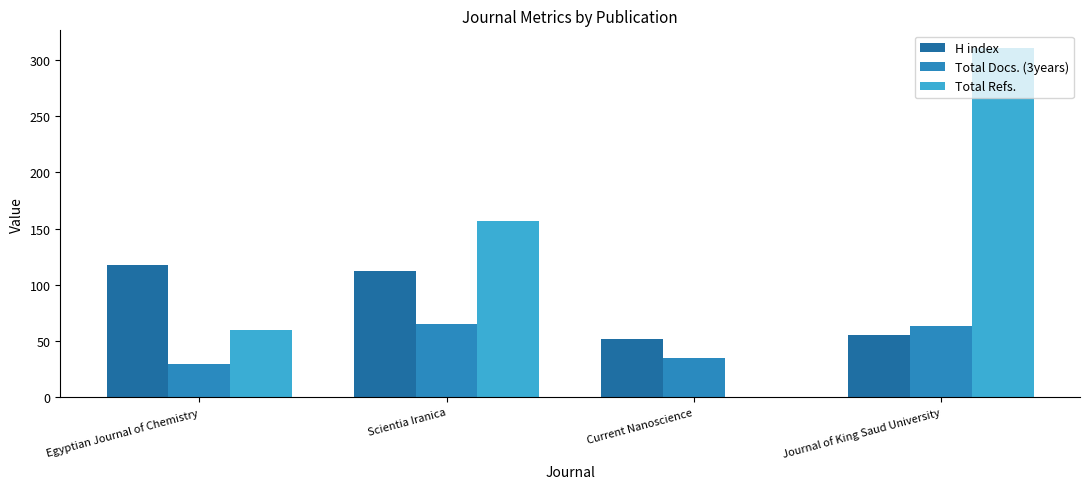

Is it true that H index equals 118 at Egyptian Journal of Chemistry?

True